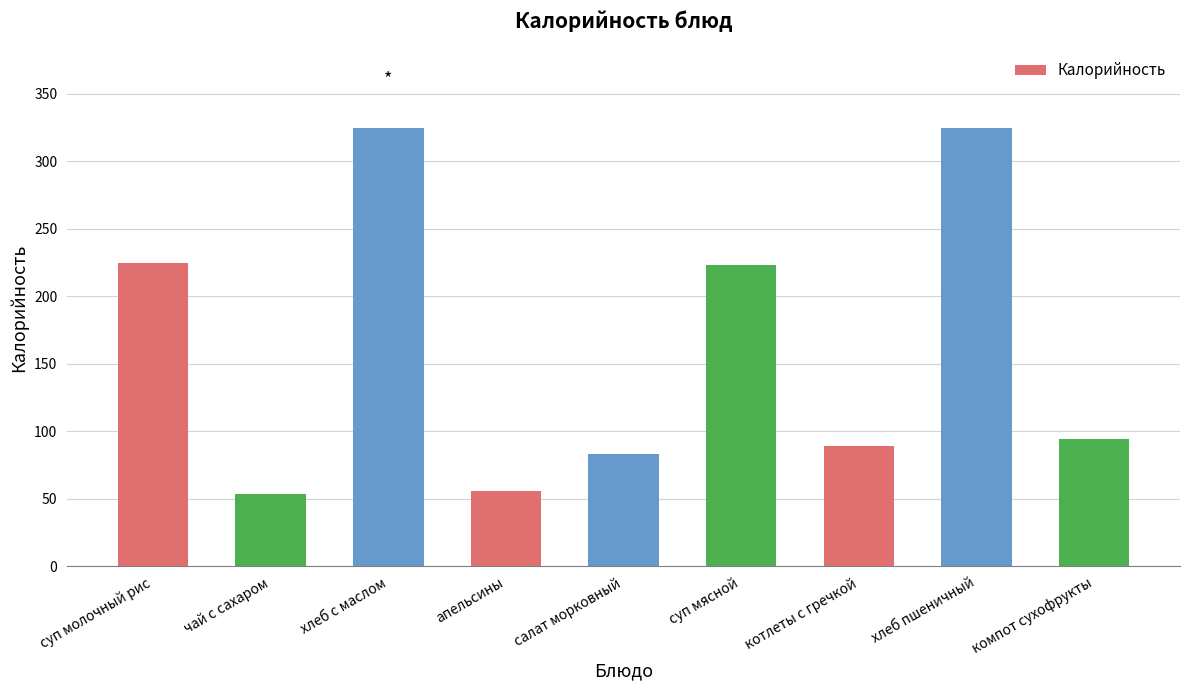

What is the difference between the maximum and minimum values?

271.1